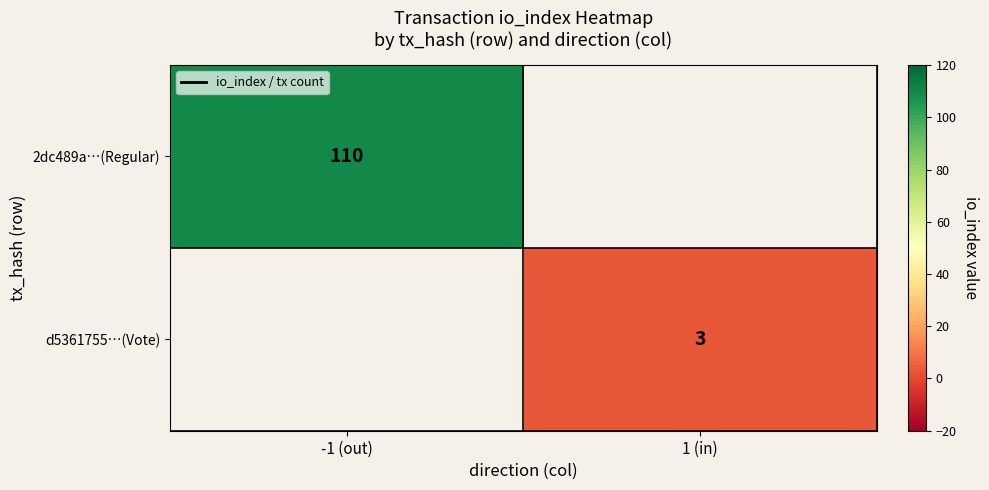

The d5361755…(Vote) series shows 3 at 1 (in). True or false?

True